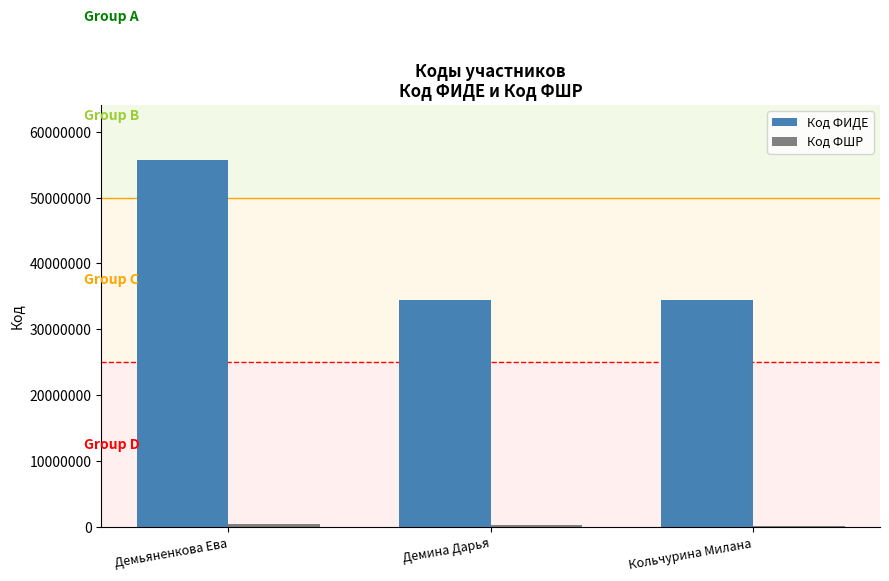

Between Демьяненкова Ева and Кольчурина Милана, which series saw the biggest shift?

Код ФИДЕ